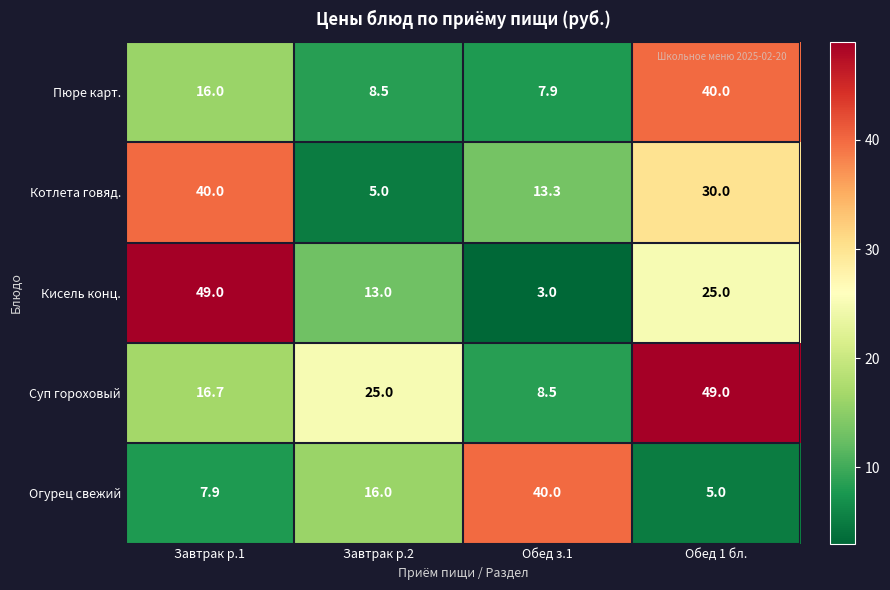

Rank the series at Завтрак р.1 from lowest to highest value.

Огурец свежий, Пюре карт., Суп гороховый, Котлета говяд., Кисель конц.